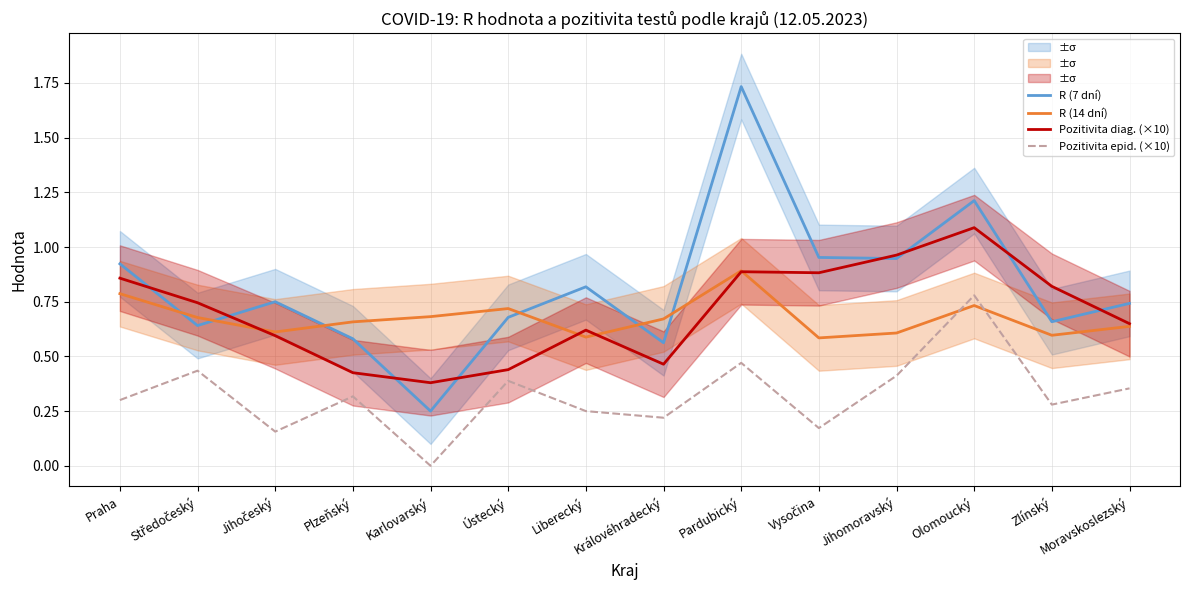

At how many categories does at least one series exceed 0?

14